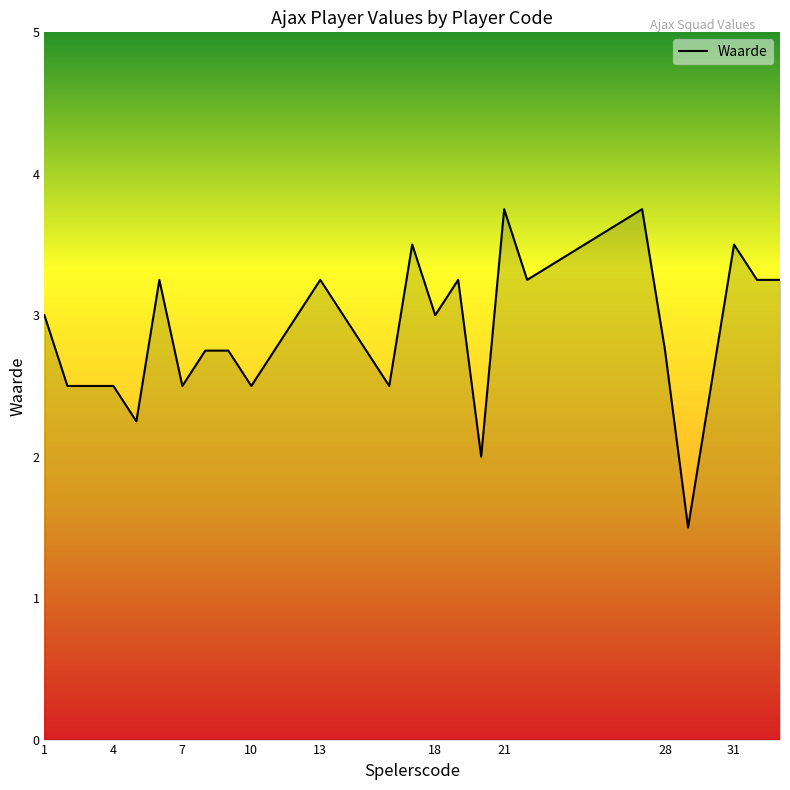

What is the minimum value shown in the chart?

1.5